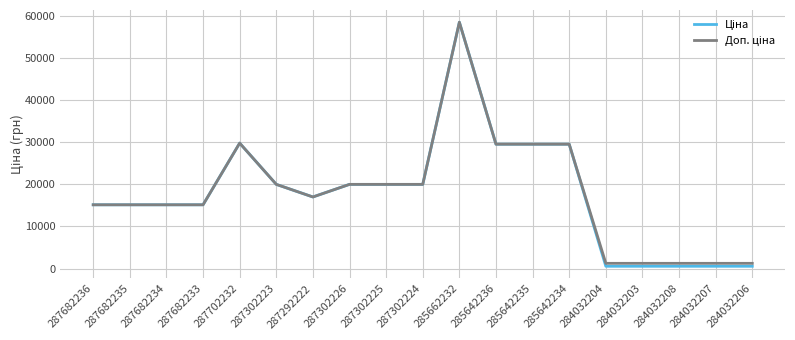

What is the total value across all series at 285662232?

116853.1